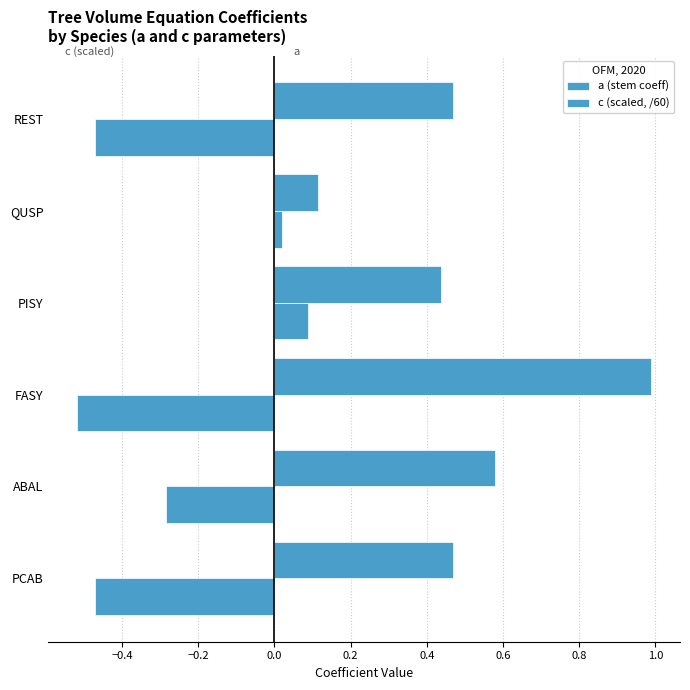

How many data points in c (scaled, /60) are above 0?

2